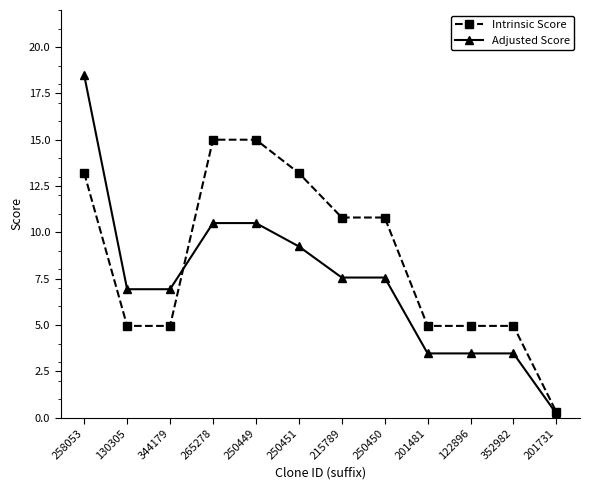

Is it true that Adjusted Score equals 5.1 at 352982?

False